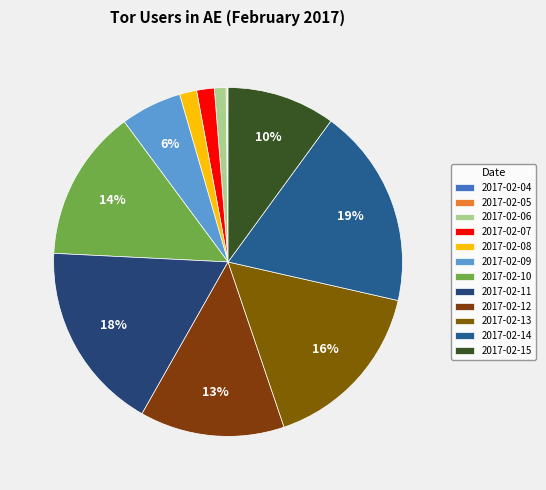

Rank the categories by value from highest to lowest.

2017-02-14, 2017-02-11, 2017-02-13, 2017-02-10, 2017-02-12, 2017-02-15, 2017-02-09, 2017-02-07, 2017-02-08, 2017-02-06, 2017-02-05, 2017-02-04